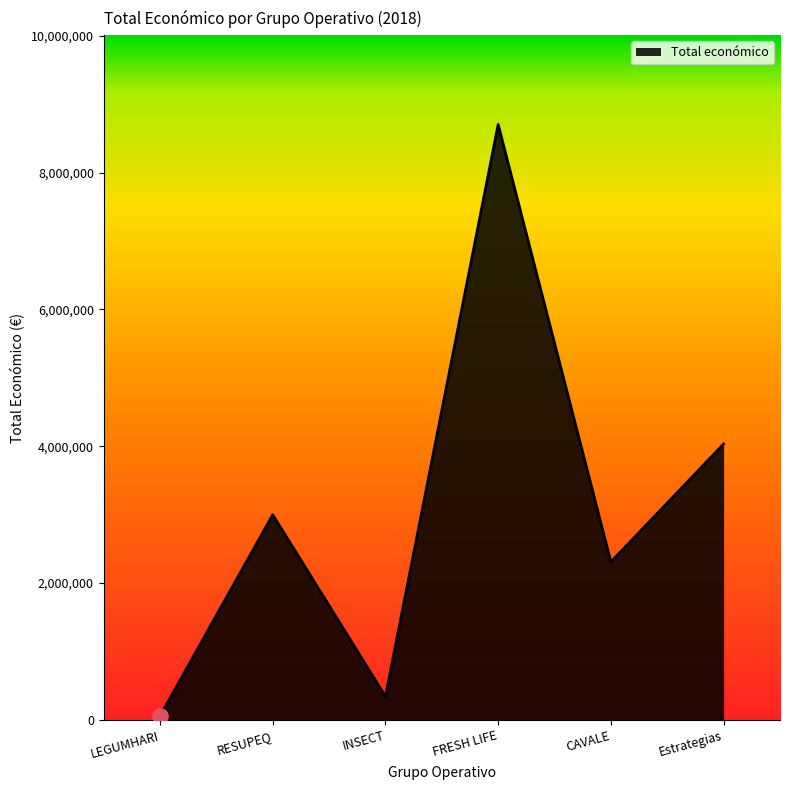

What is the change in value from LEGUMHARI to RESUPEQ?

+2941512